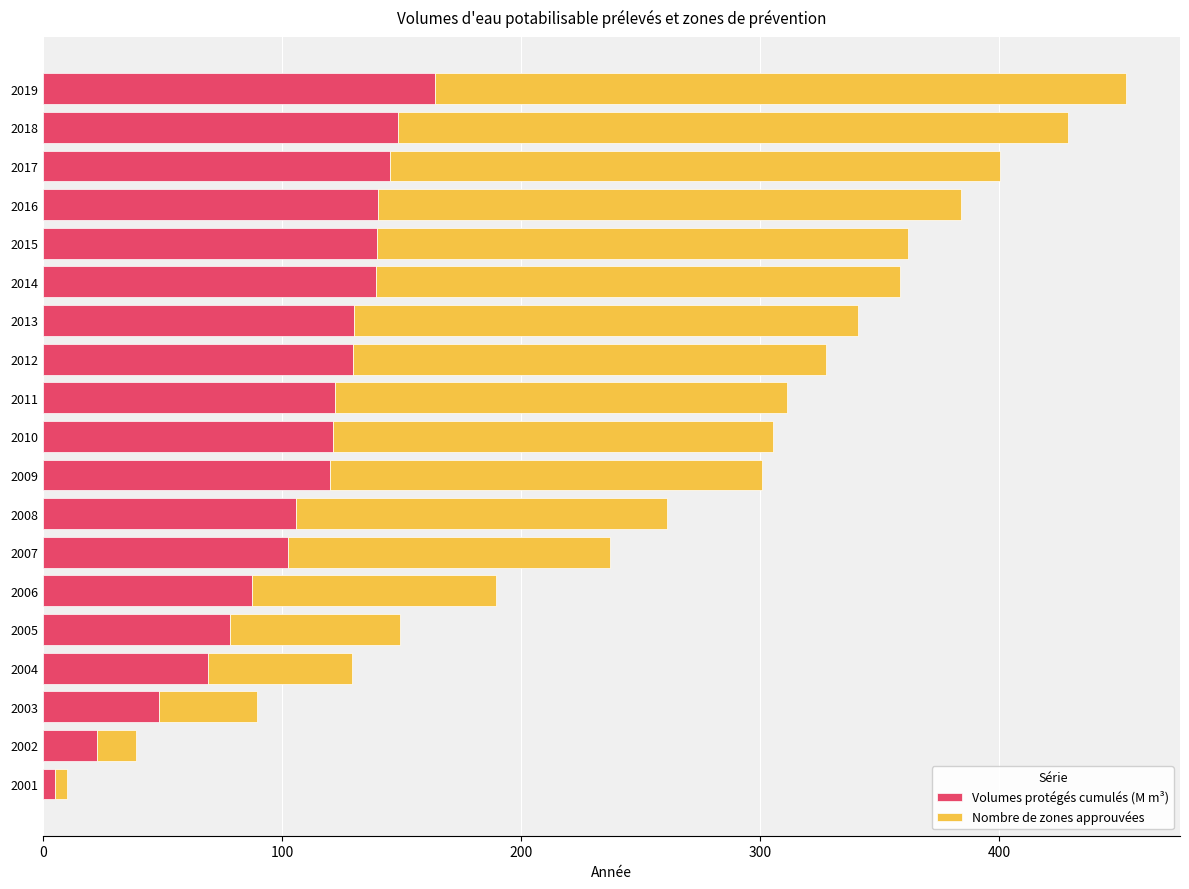

At which category is the sum across all series the highest?

2019